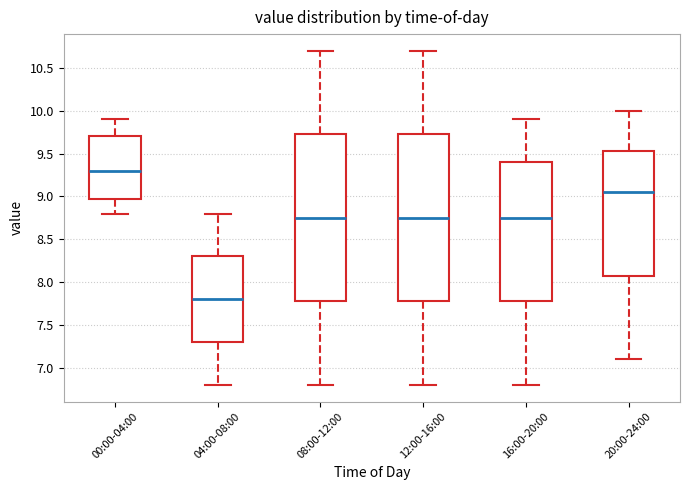

Which box's median line is the lowest?

04:00-08:00